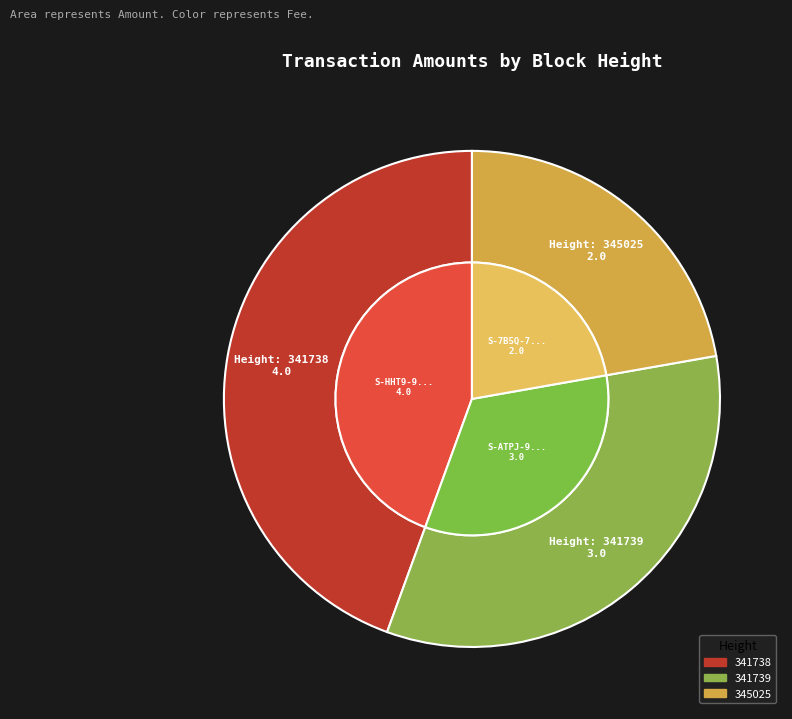

Approximately how many times larger is the value at 341738 compared to 345025?

2.0